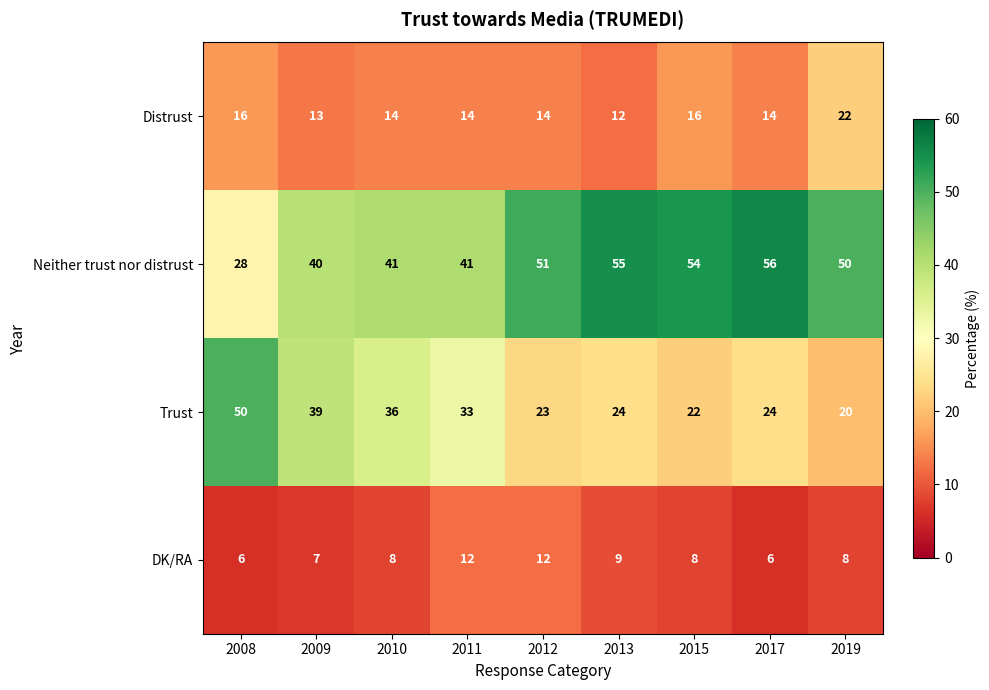

What is the approximate value of DK/RA at 2015?

8